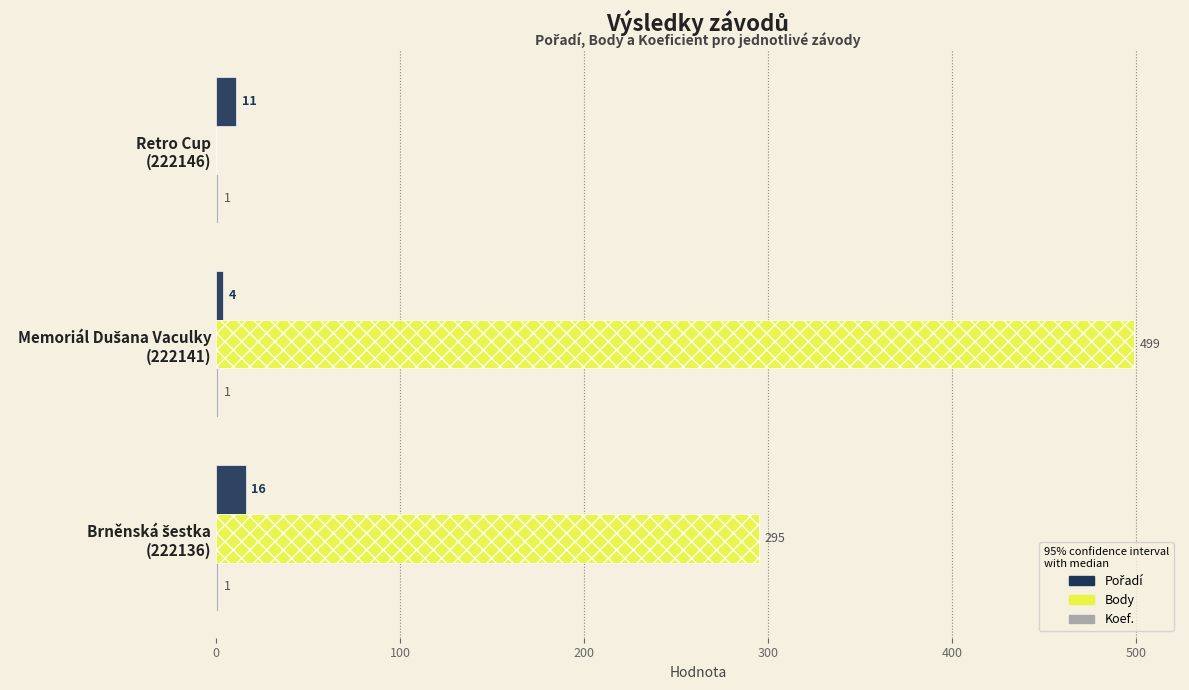

What is the maximum value for Body?

499